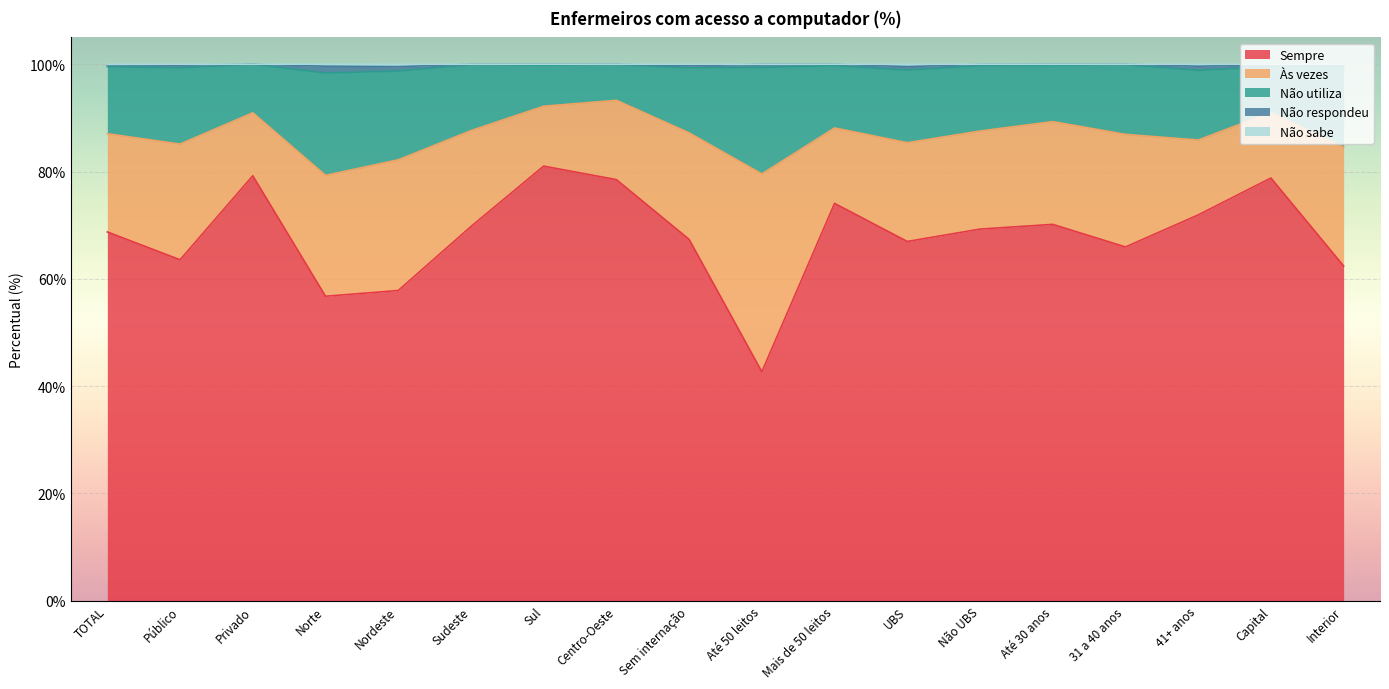

What is the difference between the maximum and second lowest values in the Não utiliza series?

13.7